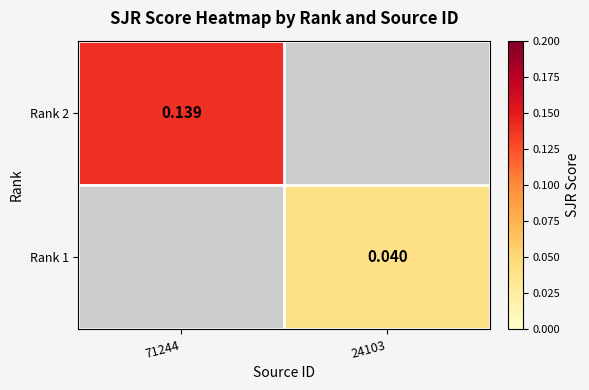

Is the value of Rank 1 at 71244 greater than the value of Rank 2 at 71244?

No